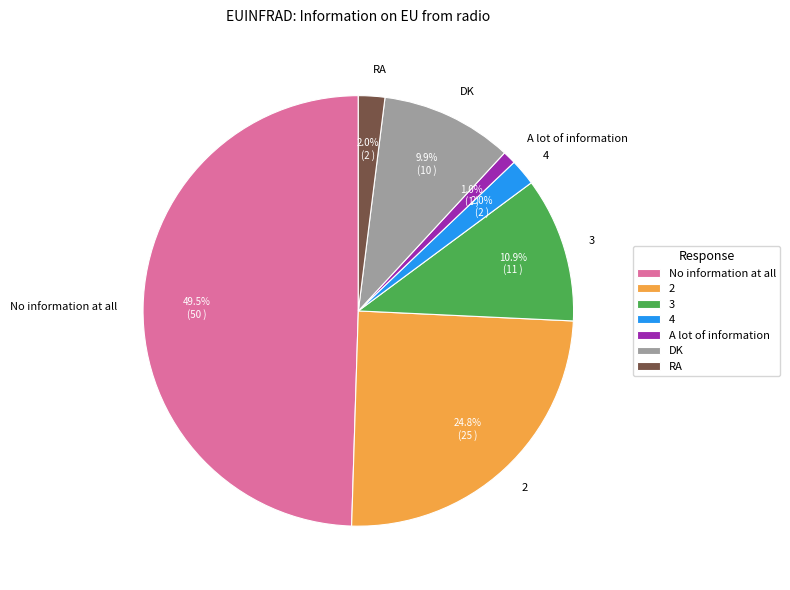

To the nearest percent, what is the difference between the 4 and A lot of information slice percentages?

1%